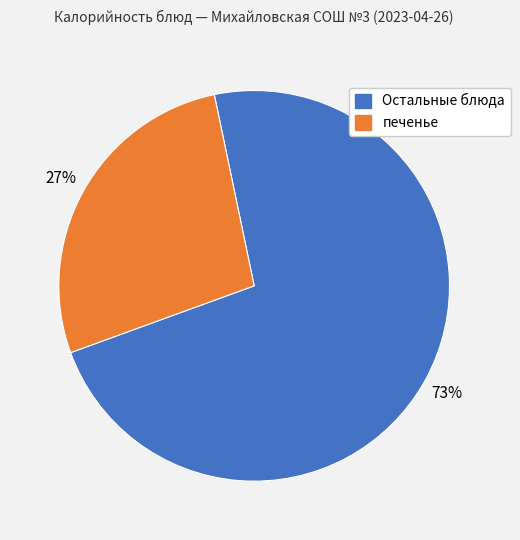

What is the ratio of the value at Остальные блюда to the value at печенье?

2.7